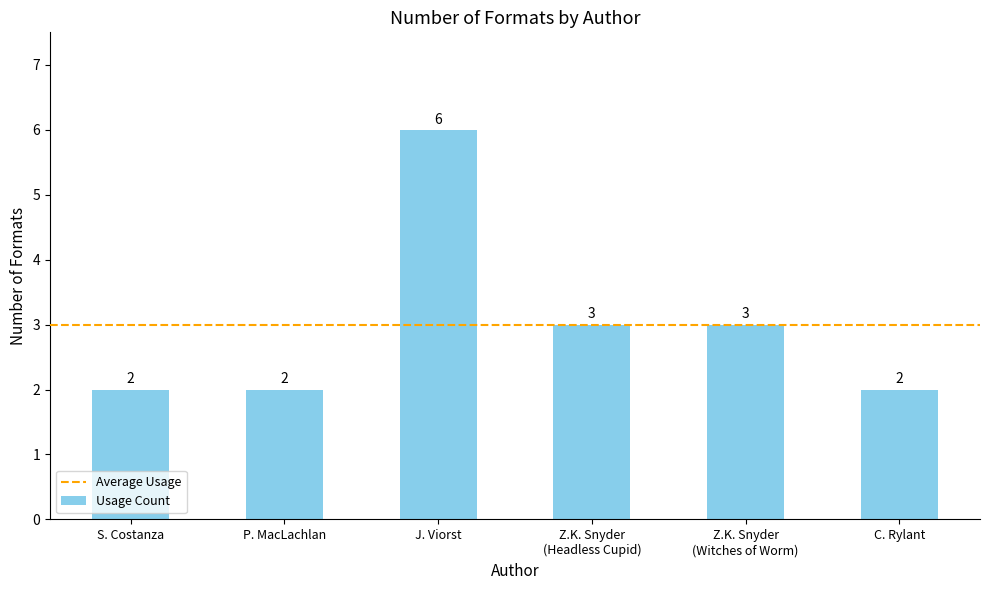

What is the greatest value displayed?

6